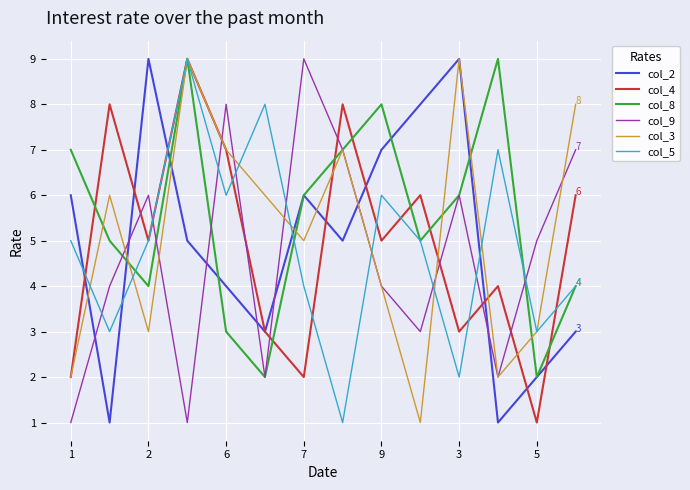

What is the maximum value shown in the chart?

9